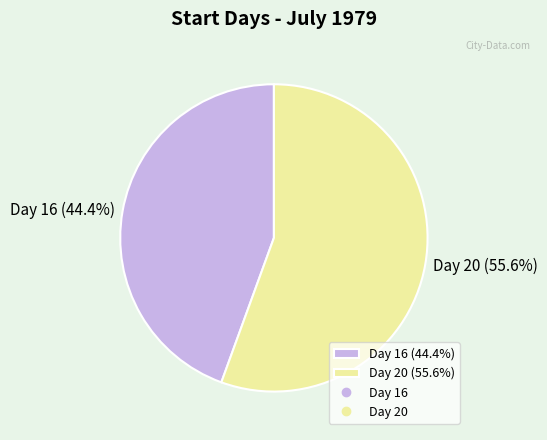

How much of the chart is everything except Day 16 (44.4%)?

55.6%